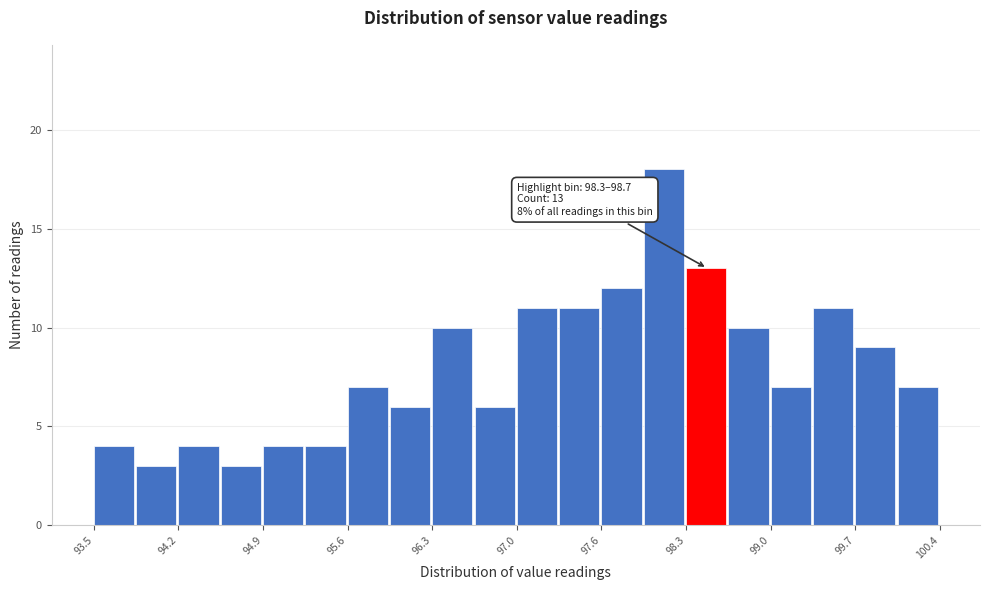

Read against the x-axis, roughly where is the centre of the tallest bar?

98.1